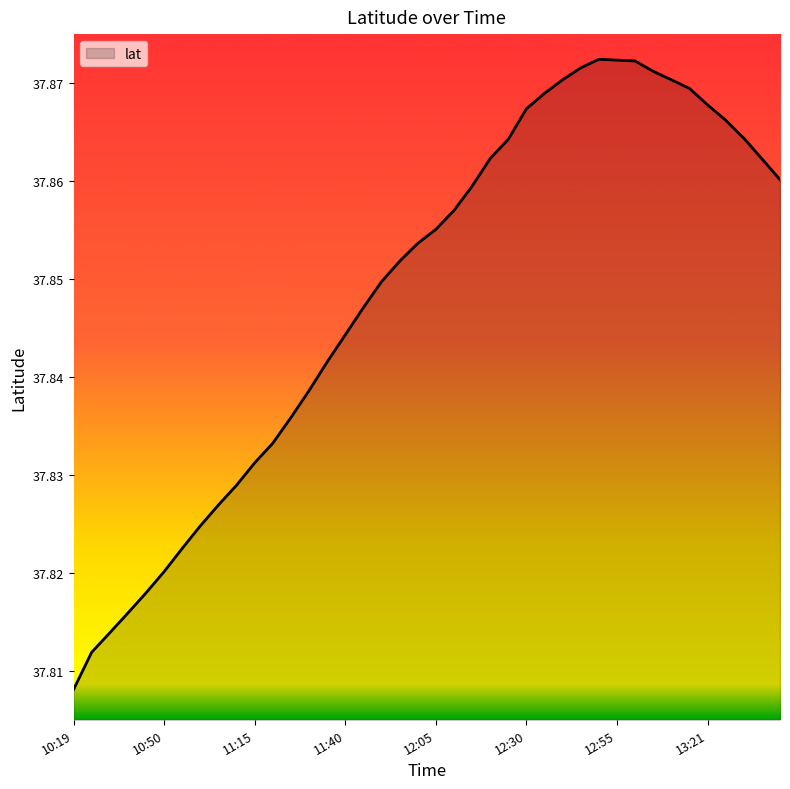

List the labels in order of value, largest first.

12:50, 12:55, 13:00, 12:45, 13:05, 13:10, 12:40, 13:16, 12:35, 13:21, 12:30, 13:26, 13:31, 12:25, 12:20, 13:36, 13:41, 12:15, 12:10, 12:05, 12:00, 11:55, 11:50, 11:45, 11:40, 11:35, 11:30, 11:25, 11:20, 11:15, 11:10, 11:05, 11:00, 10:55, 10:50, 10:45, 10:40, 10:35, 10:30, 10:19